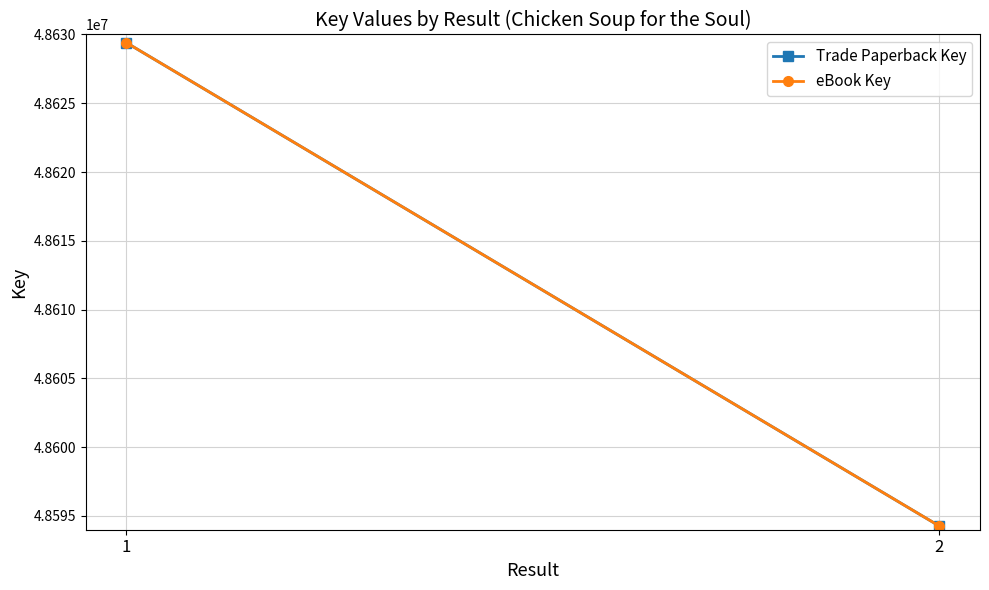

How many distinct data groups are displayed?

2